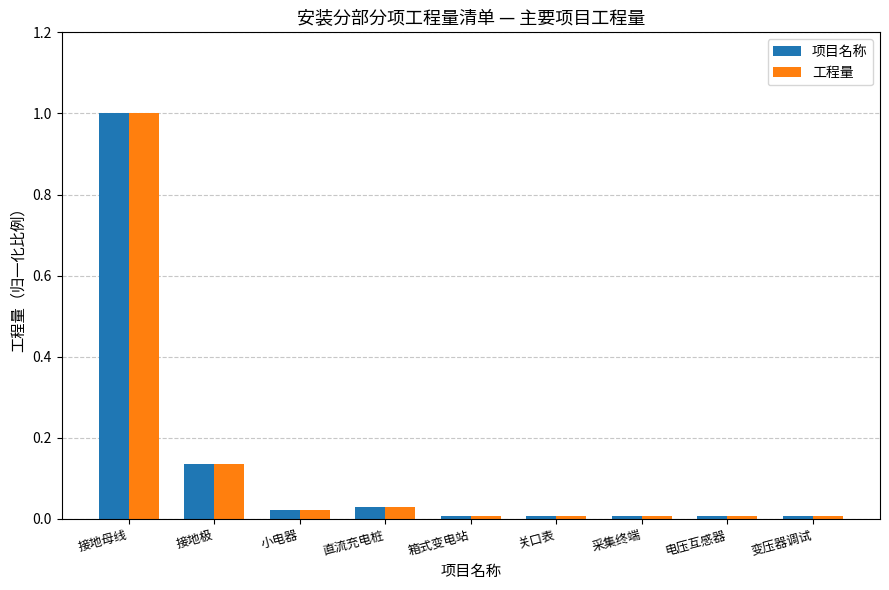

Is the value of 项目名称 at 关口表 greater than the value of 工程量 at 接地极?

No